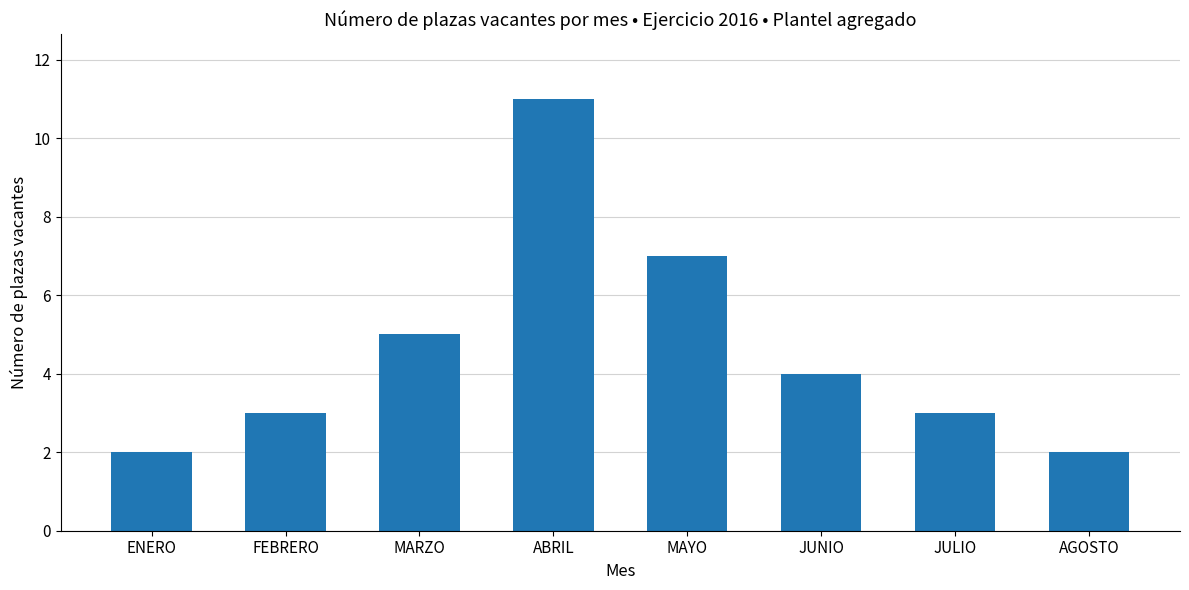

What is the greatest value displayed?

11